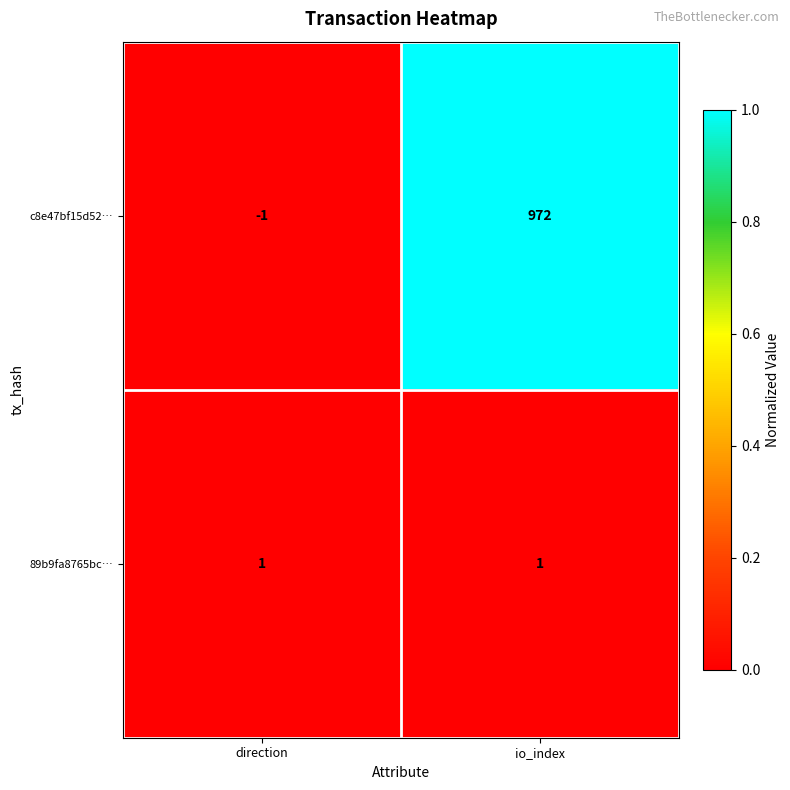

What is the difference between the highest and lowest values at io_index?

971